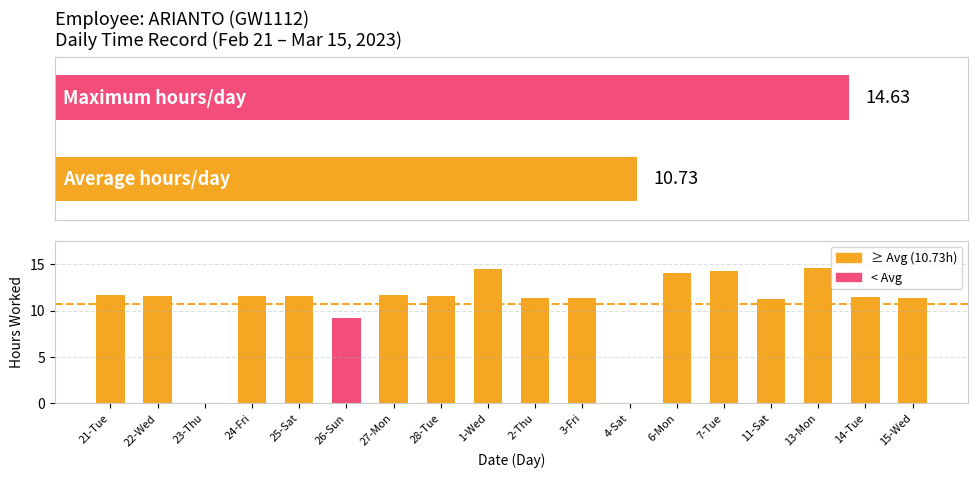

How many bars are there in total?

18